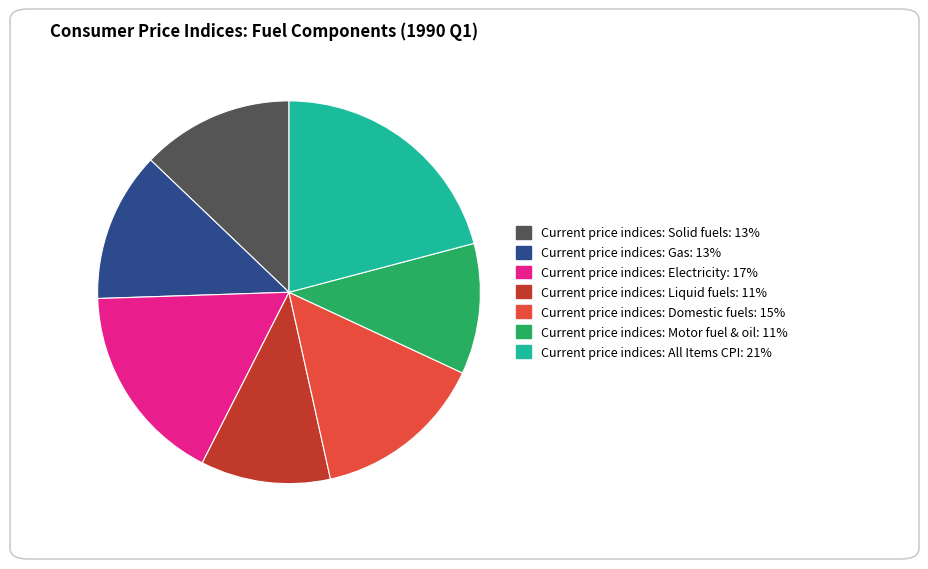

Is Current price indices: Electricity the majority of the pie?

No